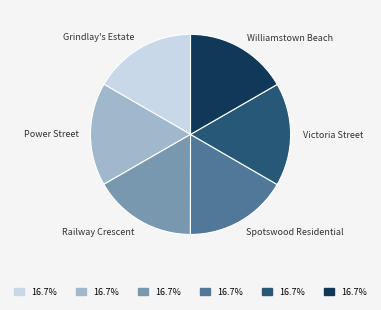

Is the sum of Grindlay's Estate and Railway Crescent greater than half?

No